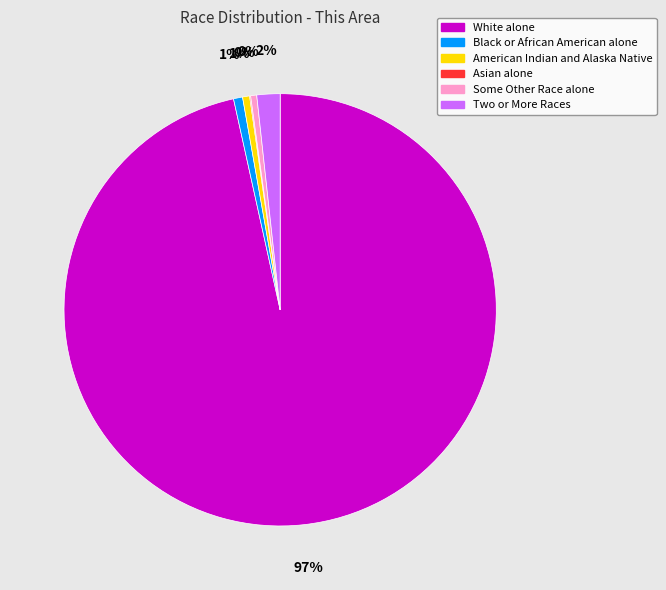

Do Two or More Races and White alone together represent more than half of the pie?

Yes